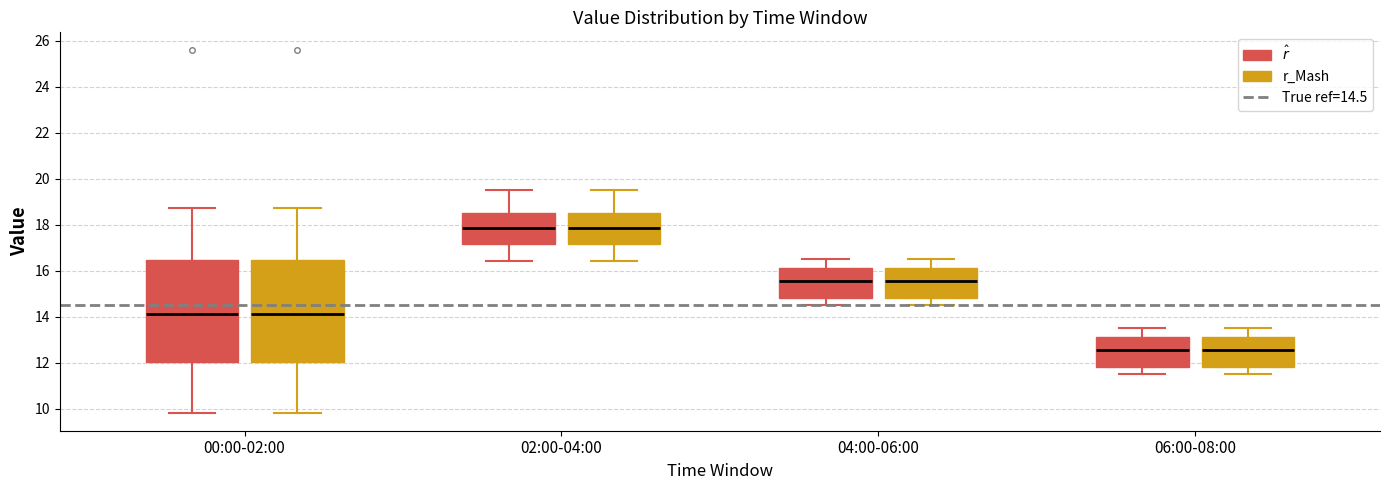

Reading left to right, read every box against the y-axis: the position of its median line, the range the box covers, and the ends of its whiskers. The values are not printed on the chart, so give them approximately, as read against the axis.

00:00-02:00 ($\hat{r}$): median 14.2, box 12.0 to 16.4, whiskers 9.8 to 18.8
00:00-02:00 (r_Mash): median 14.2, box 12.0 to 16.4, whiskers 9.8 to 18.8
02:00-04:00 ($\hat{r}$): median 17.8, box 17.2 to 18.6, whiskers 16.4 to 19.6
02:00-04:00 (r_Mash): median 17.8, box 17.2 to 18.6, whiskers 16.4 to 19.6
04:00-06:00 ($\hat{r}$): median 15.6, box 14.8 to 16.2, whiskers 14.6 to 16.6
04:00-06:00 (r_Mash): median 15.6, box 14.8 to 16.2, whiskers 14.6 to 16.6
06:00-08:00 ($\hat{r}$): median 12.6, box 11.8 to 13.2, whiskers 11.6 to 13.6
06:00-08:00 (r_Mash): median 12.6, box 11.8 to 13.2, whiskers 11.6 to 13.6